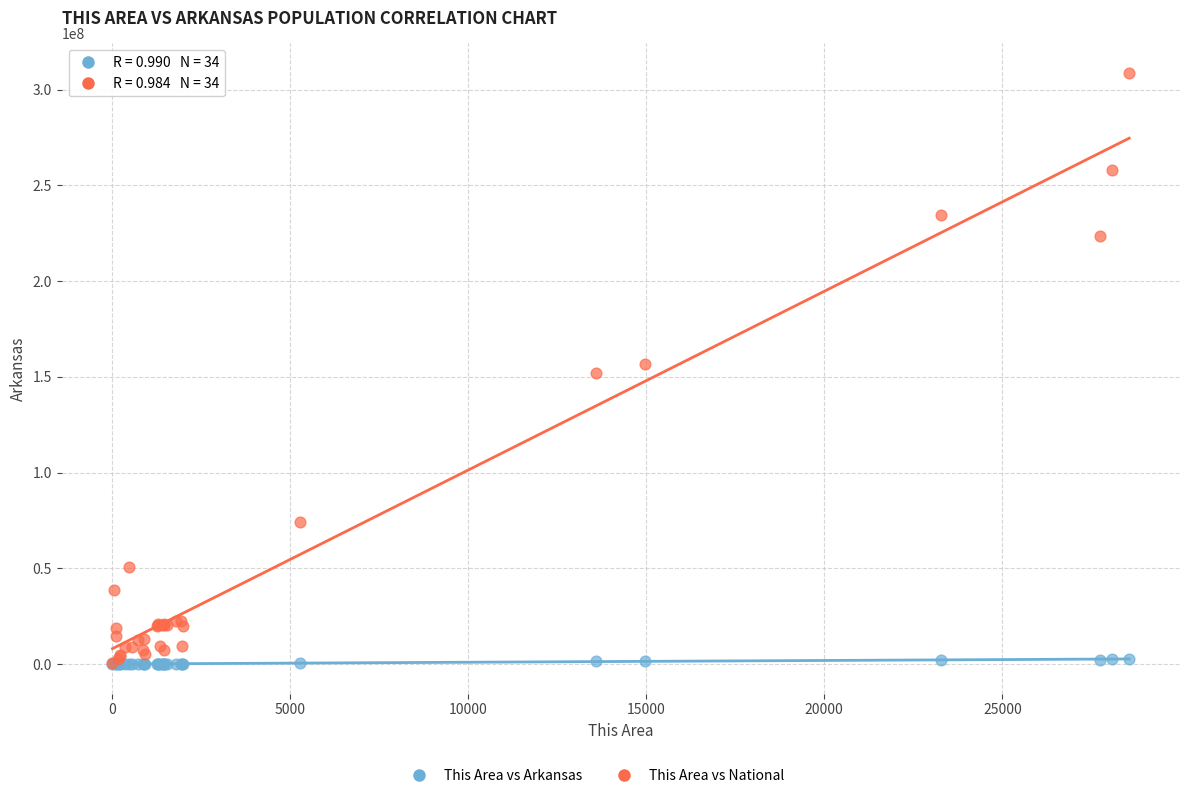

Which series contains the highest Y value?

This Area vs National